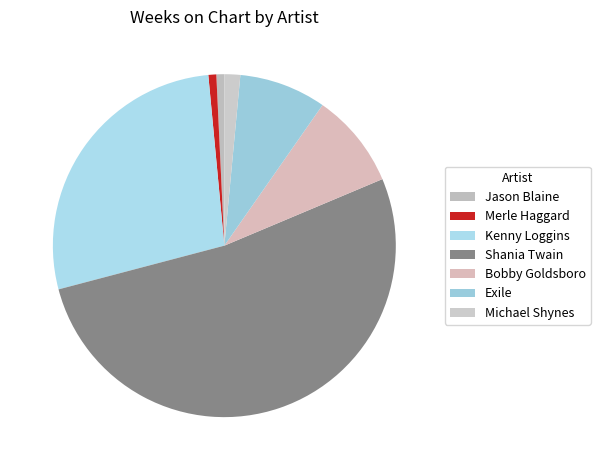

What is the majority slice?

Shania Twain